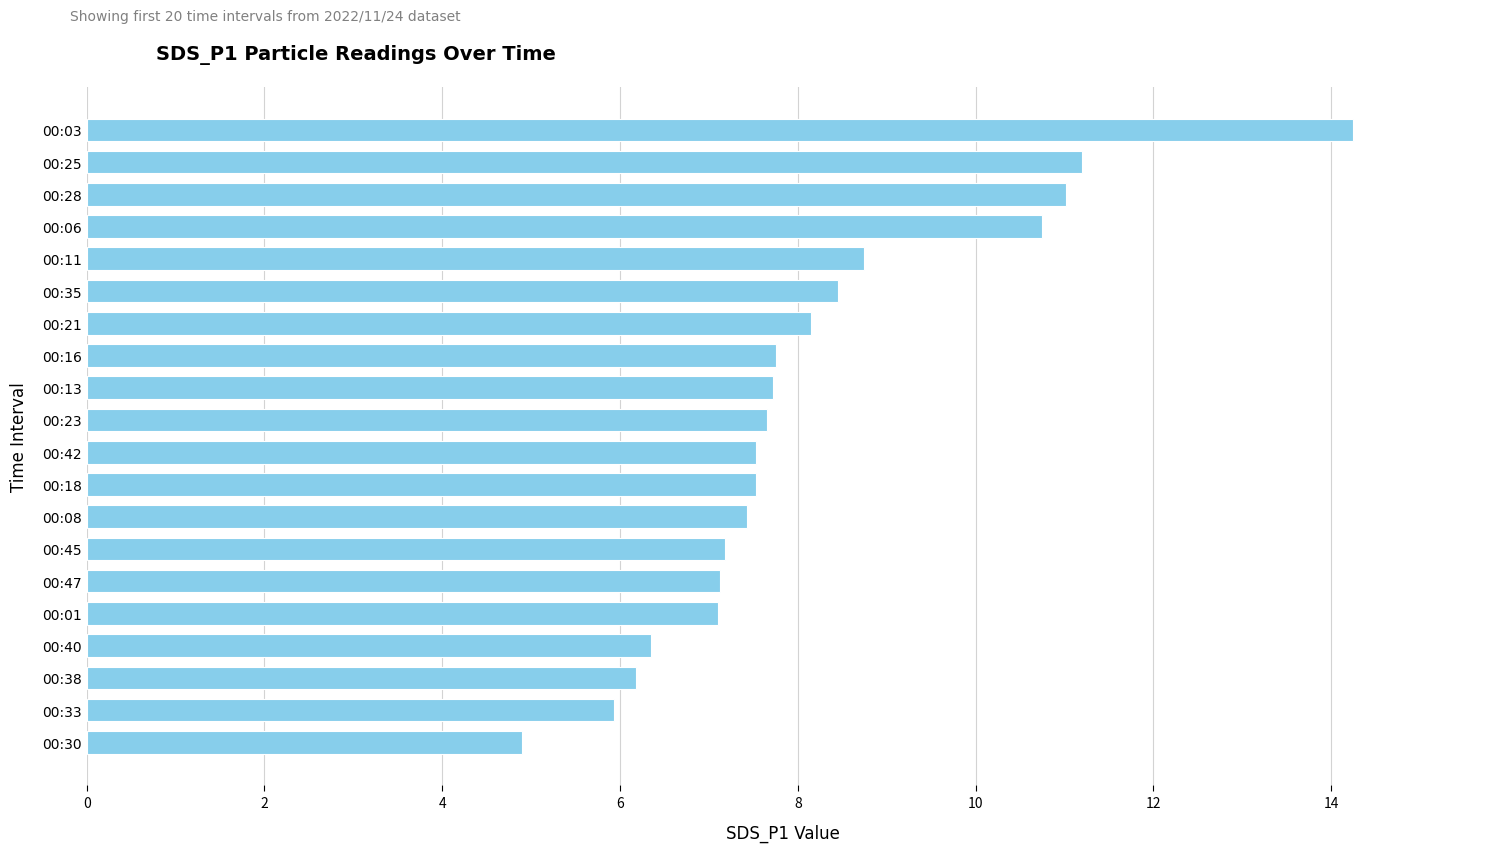

How many values are below 7?

4